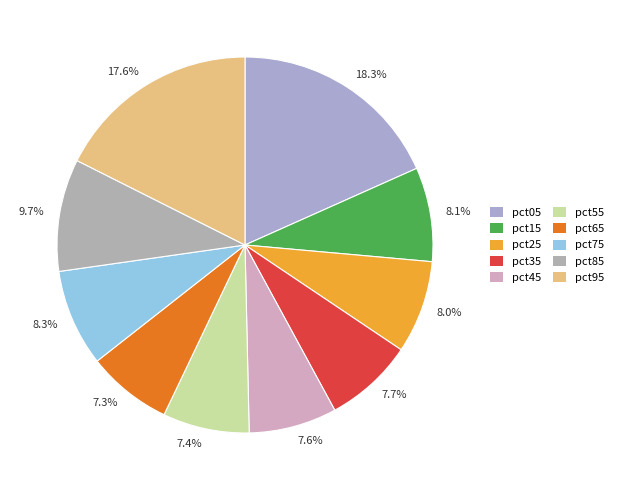

How many slices are in this pie chart?

10